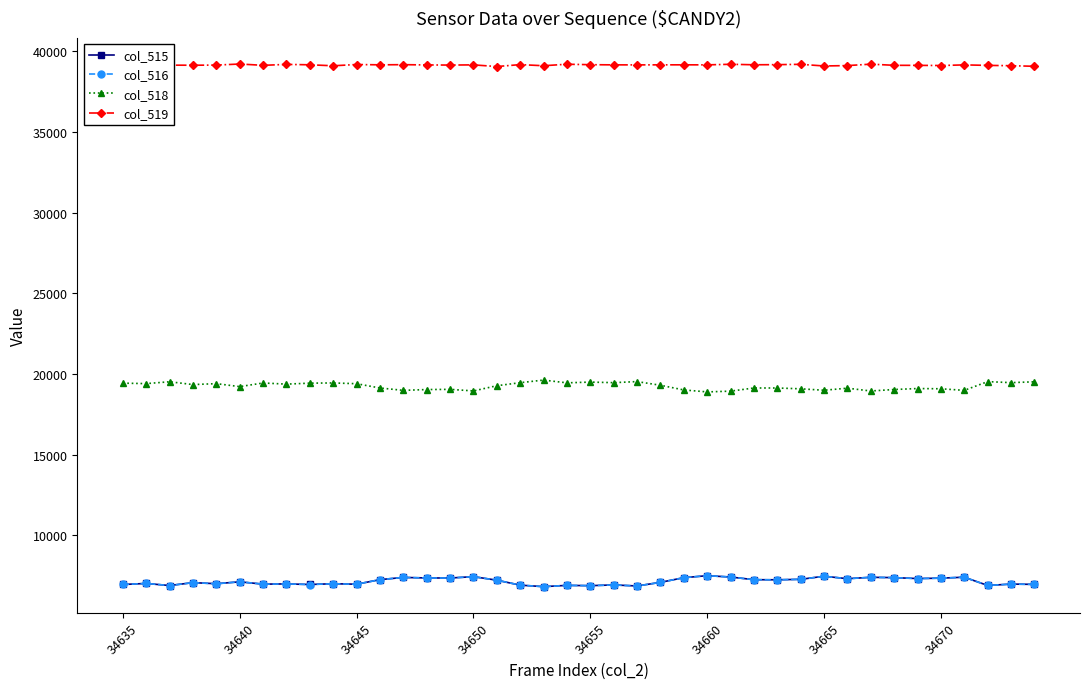

What is the difference between the second highest and second lowest values in the col_515 series?

604